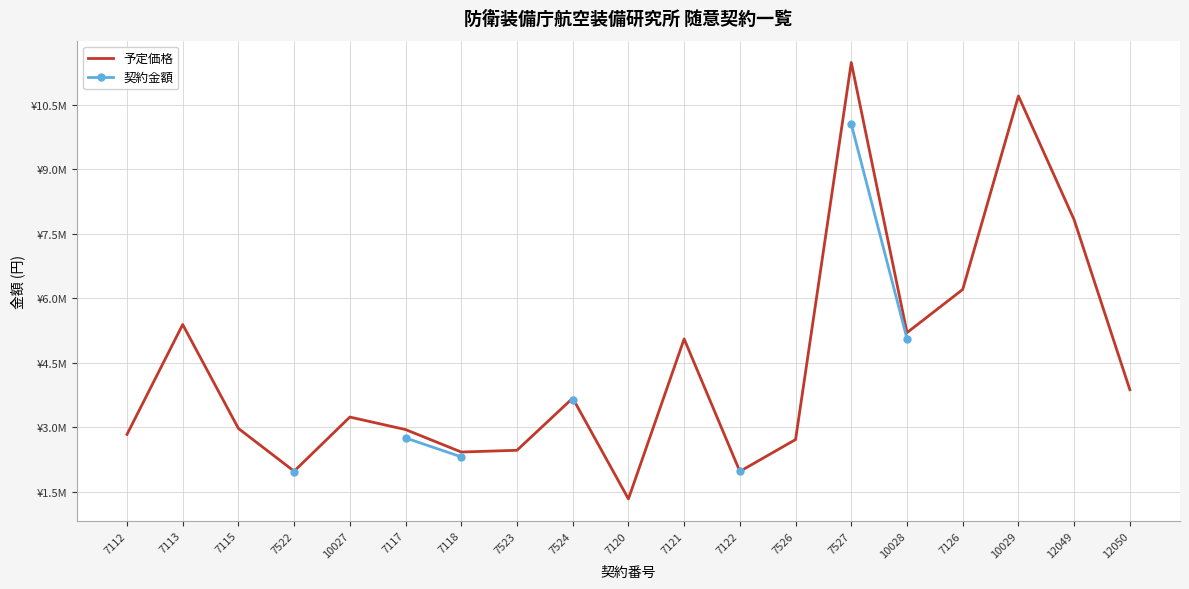

True or false: 契約金額 and 予定価格 intersect in this chart.

False